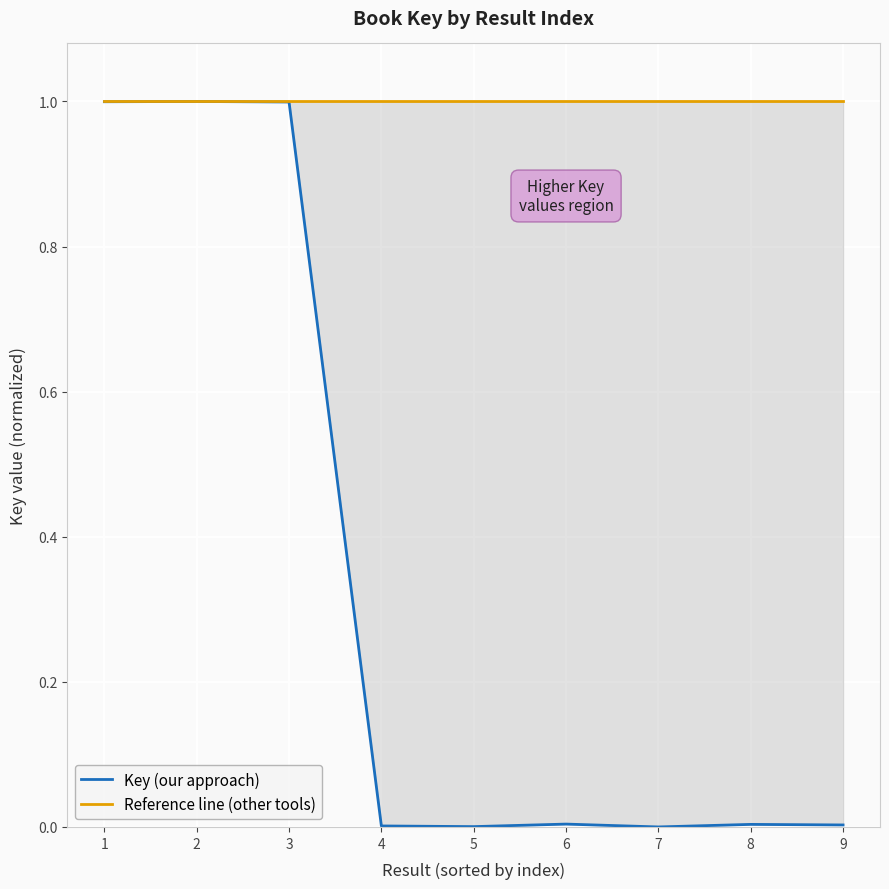

What is the average value of the Reference line (other tools) series?

1.0